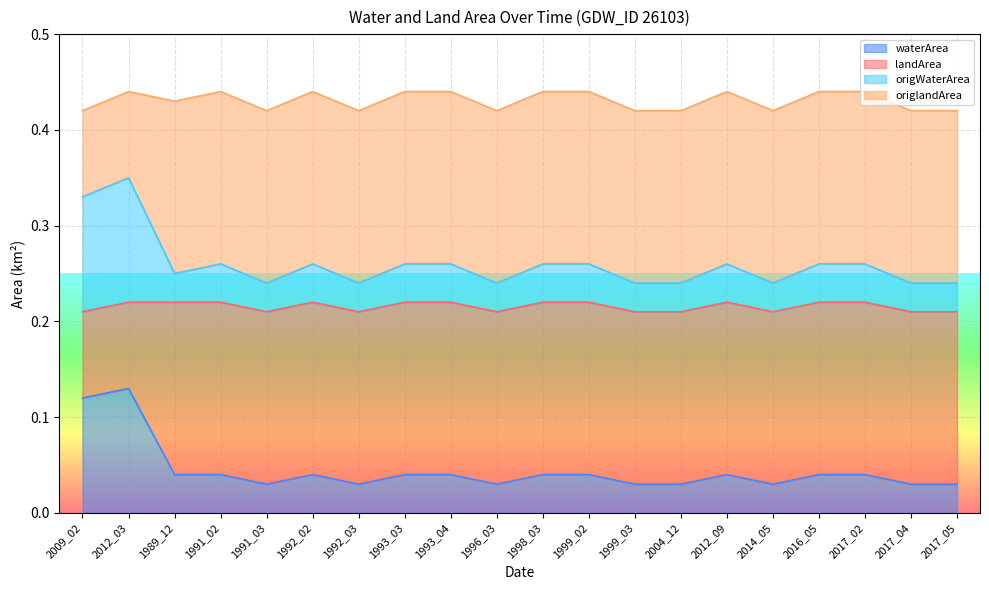

True or false: origWaterArea and waterArea intersect in this chart.

False